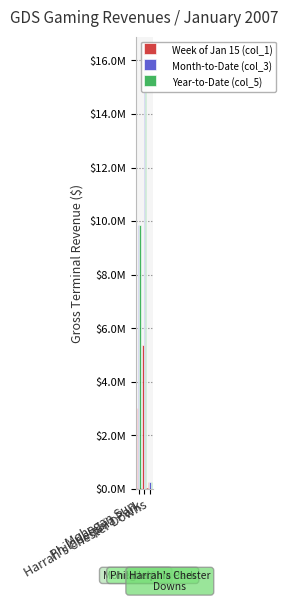

What is the difference between the maximum and minimum values in the Year-to-Date (col_5) series?

15833377.6